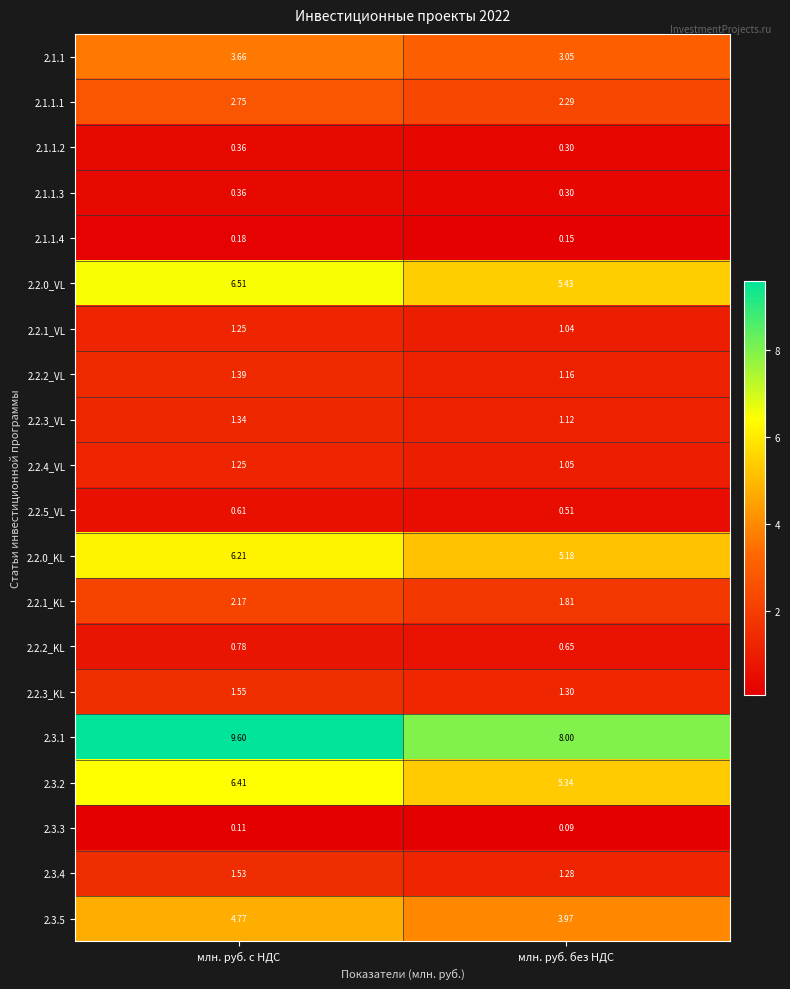

Which category has the highest value across all series?

млн. руб. с НДС